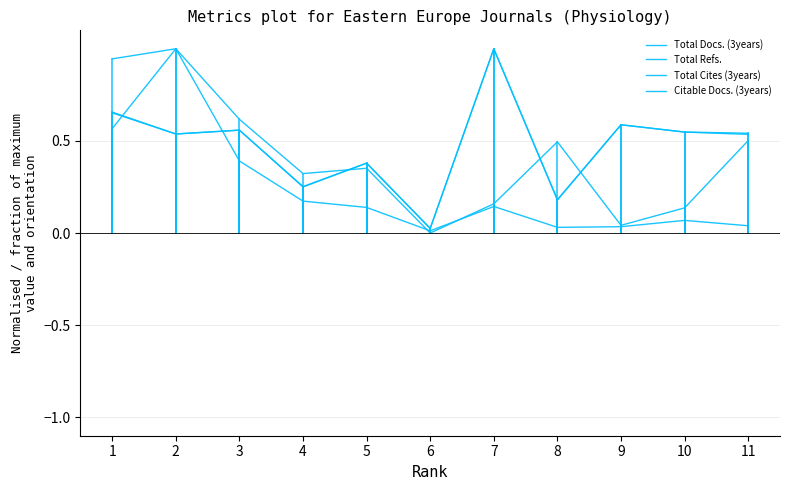

The value of Total Docs. (3years) at 10 is 0.3. True or false?

False